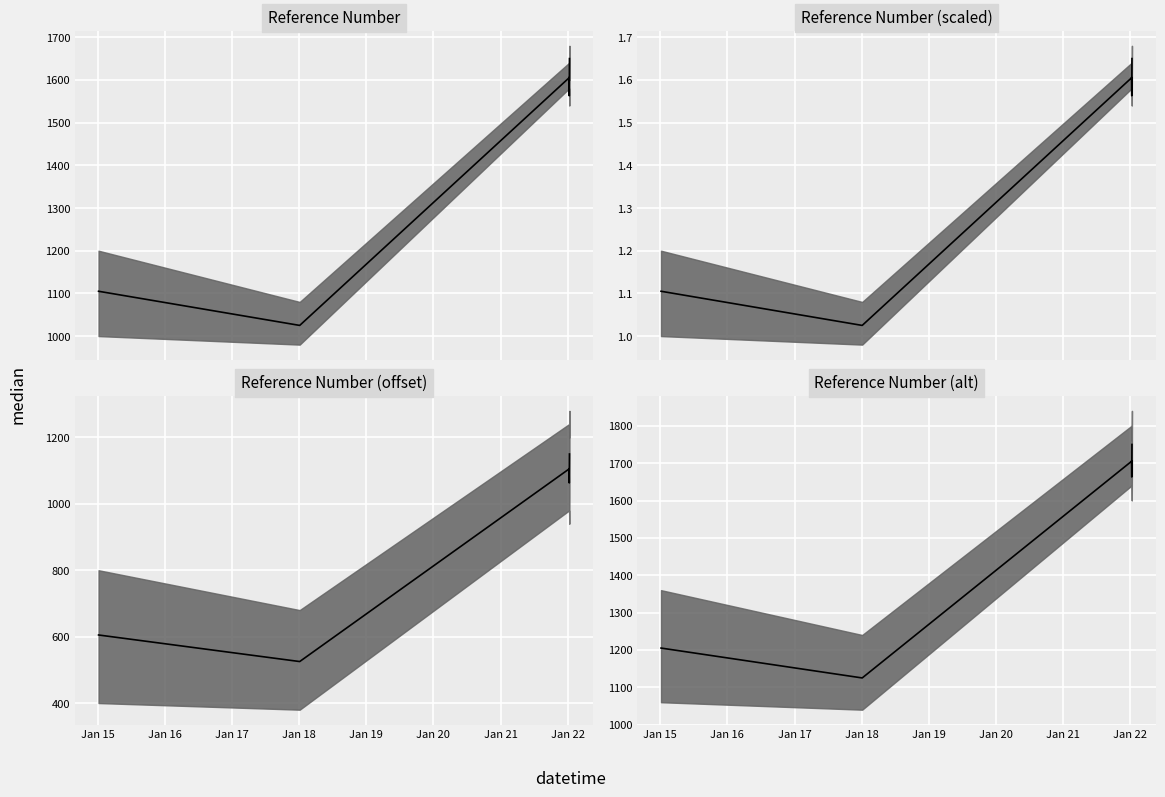

What is the difference between the maximum and minimum values?

625